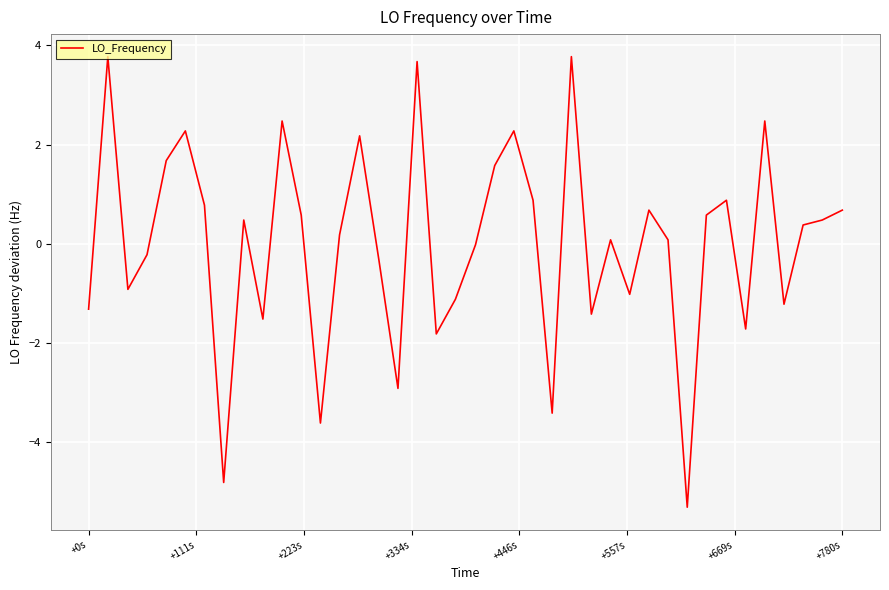

True or false: the data has more than 1 interior local peaks.

True